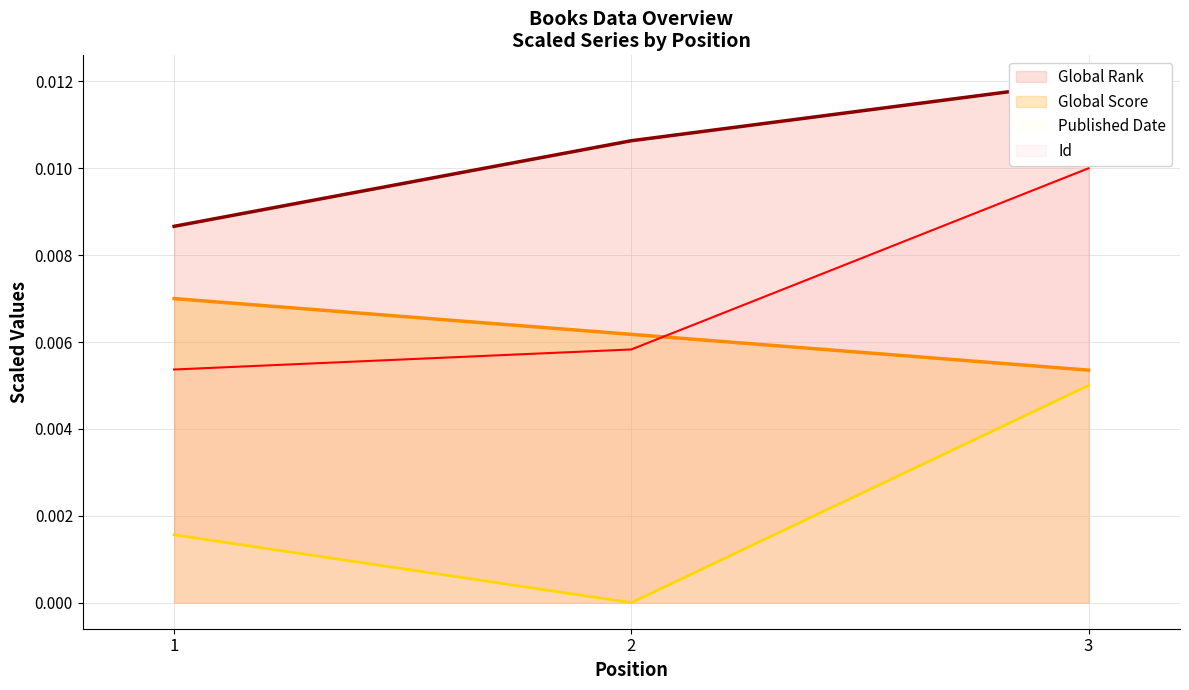

Which series has the largest total across all categories?

Global Rank